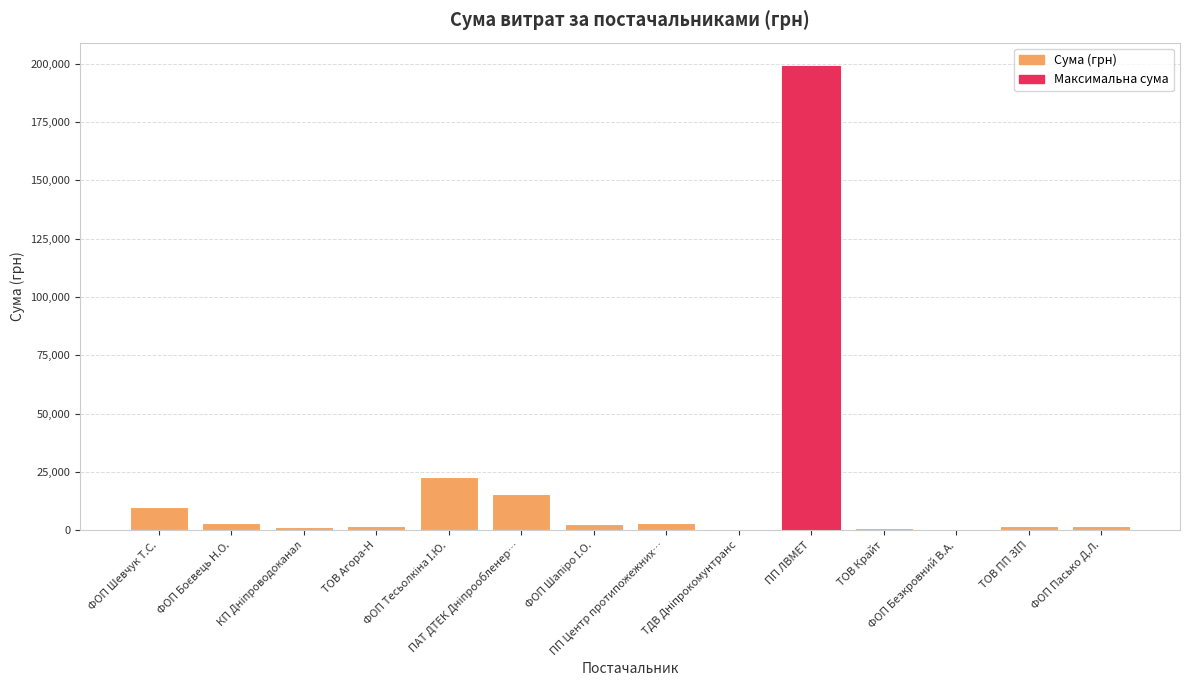

What is the sum of all values?

264702.8